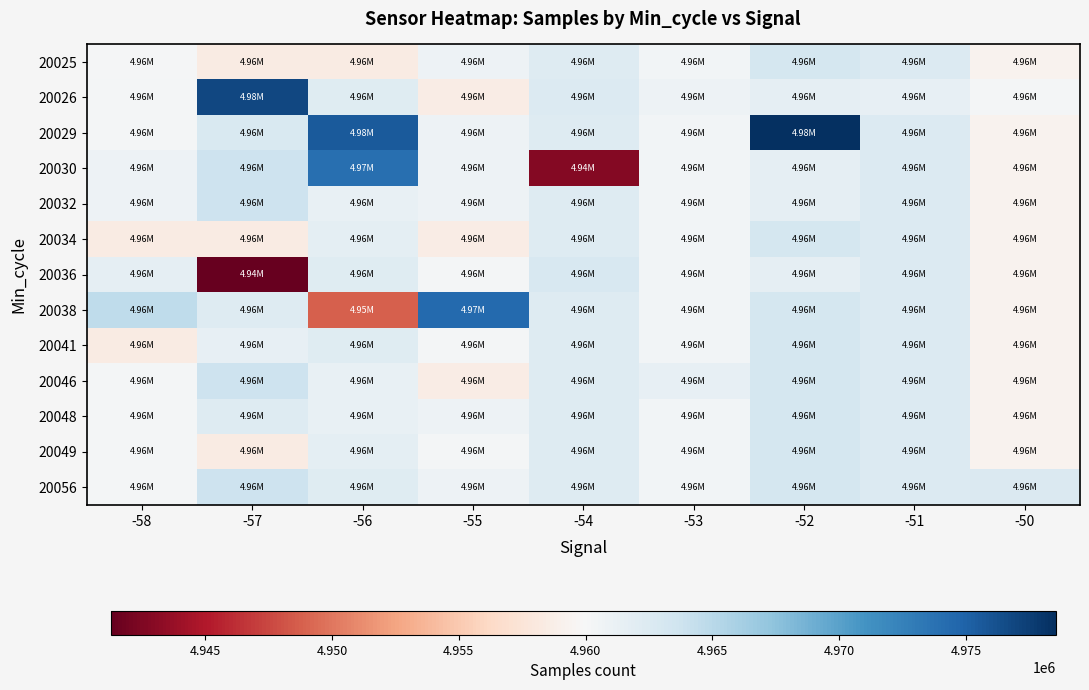

Reading left to right, list all the values displayed in this chart.

20025: -58=4960085	-57=4958370	-56=4958379	-55=4960924	-54=4962258	-53=4960488	-52=4963164	-51=4962477	-50=4959309
20026: -58=4960334	-57=4976789	-56=4962197	-55=4958588	-54=4962468	-53=4960832	-52=4961569	-51=4961408	-50=4960307
20029: -58=4960334	-57=4962752	-56=4975530	-55=4960924	-54=4962258	-53=4960488	-52=4978534	-51=4962477	-50=4959309
20030: -58=4960872	-57=4963834	-56=4973959	-55=4960924	-54=4942842	-53=4960488	-52=4961569	-51=4962477	-50=4959309
20032: -58=4960872	-57=4963834	-56=4961262	-55=4960924	-54=4962258	-53=4960488	-52=4961569	-51=4962477	-50=4959309
20034: -58=4958370	-57=4958379	-56=4961775	-55=4958588	-54=4962258	-53=4960488	-52=4963164	-51=4962477	-50=4959309
20036: -58=4961608	-57=4941284	-56=4962126	-55=4960307	-54=4962897	-53=4960488	-52=4961569	-51=4962477	-50=4959309
20038: -58=4964652	-57=4962372	-56=4948842	-55=4974346	-54=4962258	-53=4960488	-52=4963164	-51=4962477	-50=4959309
20041: -58=4958370	-57=4961408	-56=4962126	-55=4960307	-54=4962258	-53=4960488	-52=4963164	-51=4962477	-50=4959309
20046: -58=4960334	-57=4963834	-56=4961262	-55=4958588	-54=4962258	-53=4961389	-52=4963164	-51=4962477	-50=4959309
20048: -58=4960334	-57=4962372	-56=4961262	-55=4960924	-54=4962258	-53=4960488	-52=4963164	-51=4962477	-50=4959309
20049: -58=4960334	-57=4958370	-56=4961775	-55=4960307	-54=4962258	-53=4960488	-52=4963164	-51=4962477	-50=4959309
20056: -58=4960334	-57=4963834	-56=4962126	-55=4960924	-54=4962258	-53=4960488	-52=4963164	-51=4962477	-50=4962617